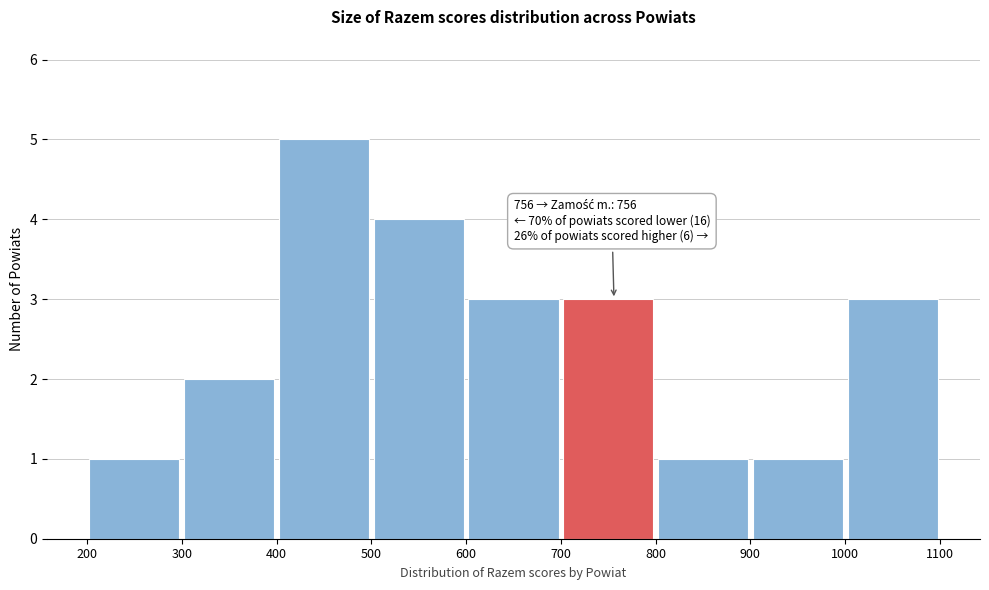

Which range on the x-axis has the tallest bar?

400 to 500